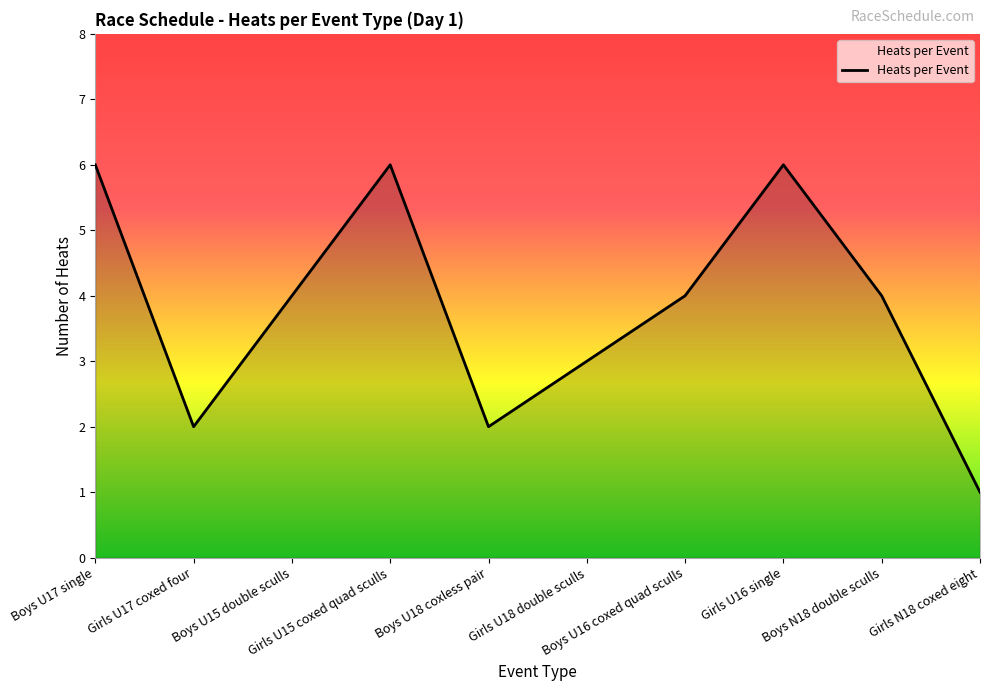

True or false: the data shows 0 at Girls N18 coxed eight.

False